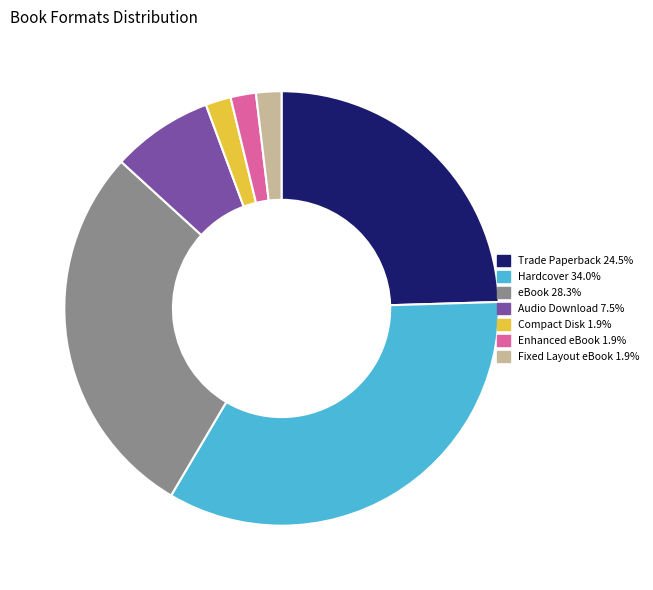

Does any single category account for the majority?

No